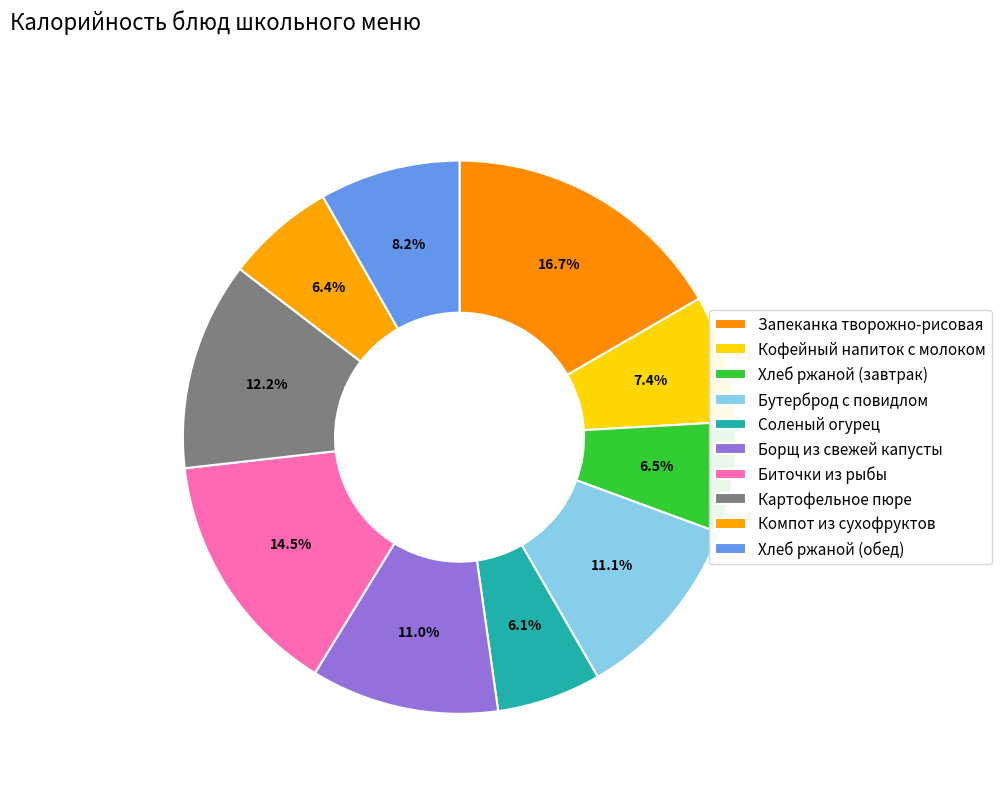

Approximately how many times larger is the value at Запеканка творожно-рисовая compared to Картофельное пюре?

1.4